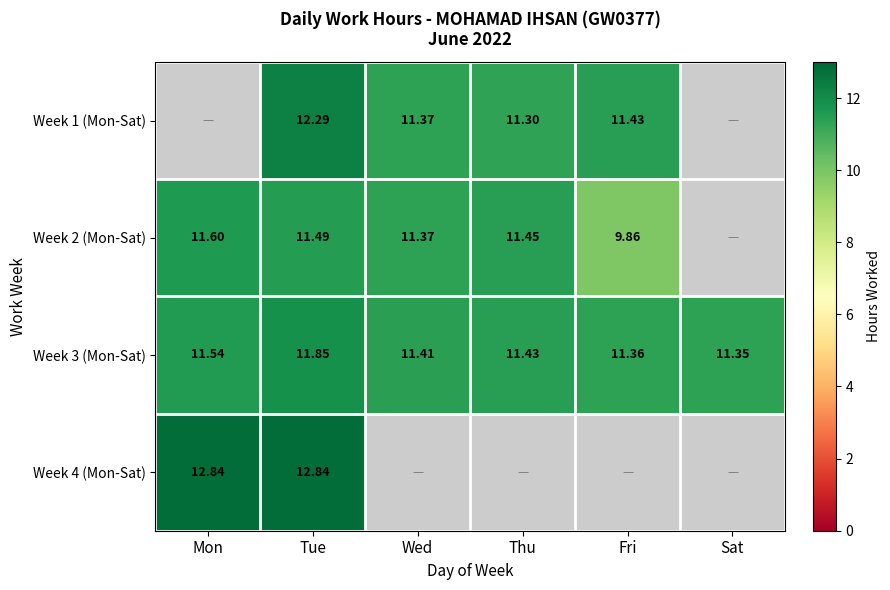

Is the value of Week 1 (Mon-Sat) at Wed greater than the value of Week 4 (Mon-Sat) at Tue?

No